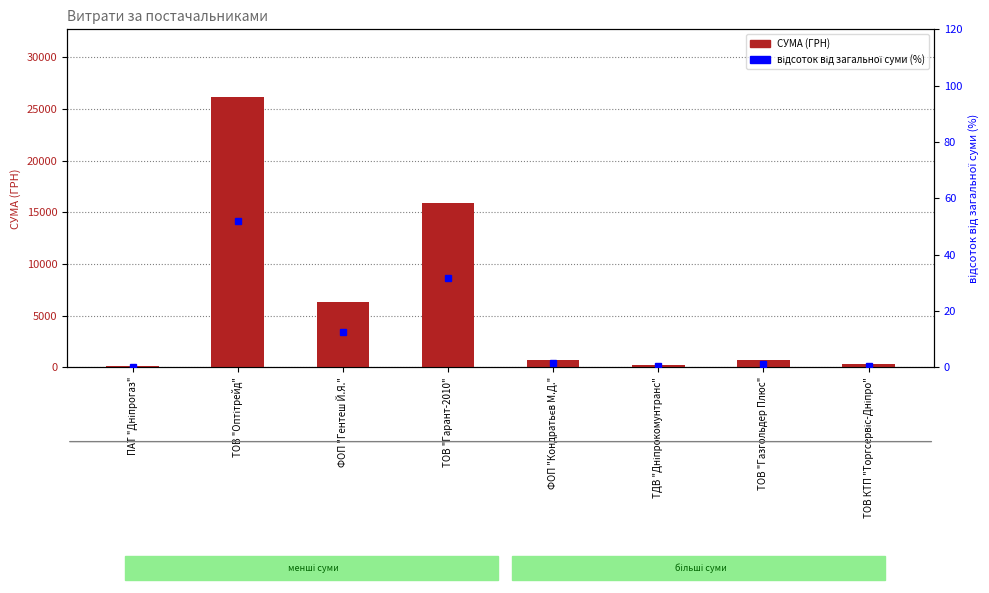

How many data points in відсоток від загальної суми (%) are above 1?

5